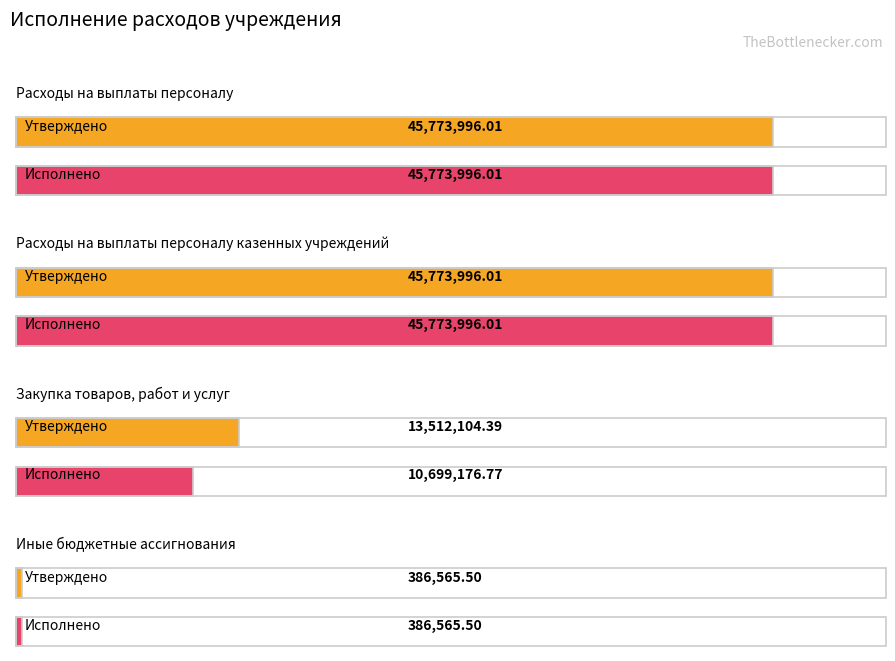

What is the label of the 4th bar from the left?

Иные бюджетные ассигнования